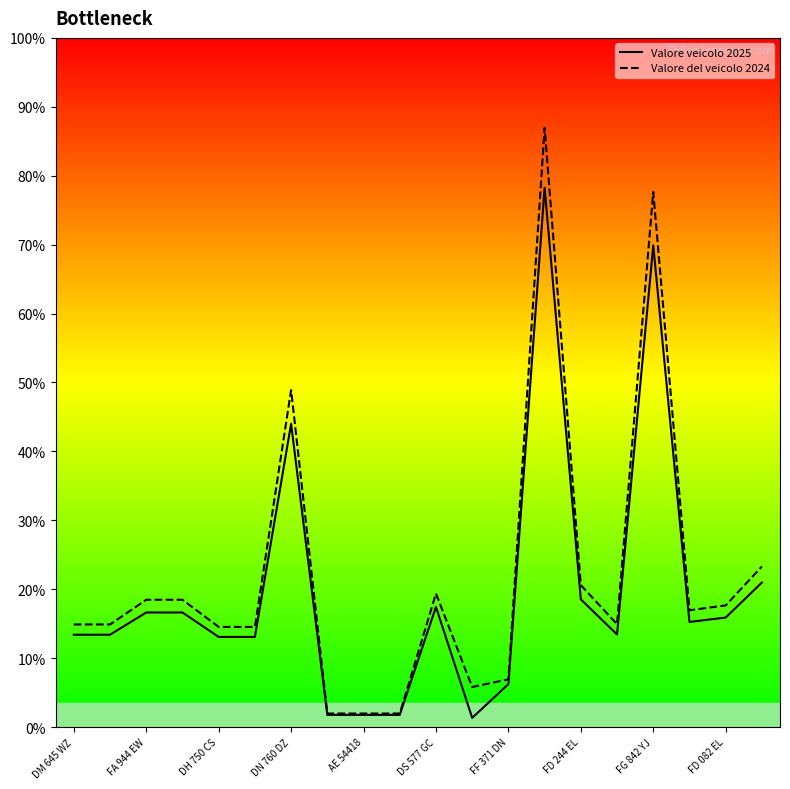

What position from the right is 11?

9